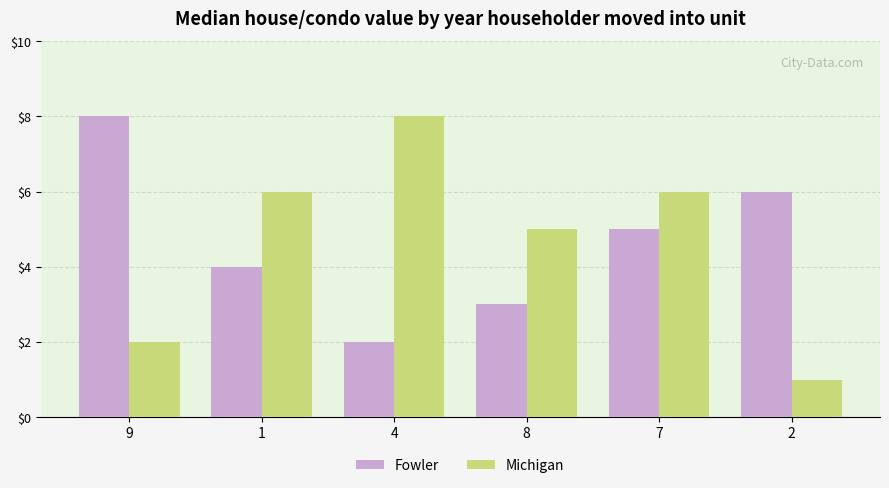

What is the label of the 6th bar from the right?

9